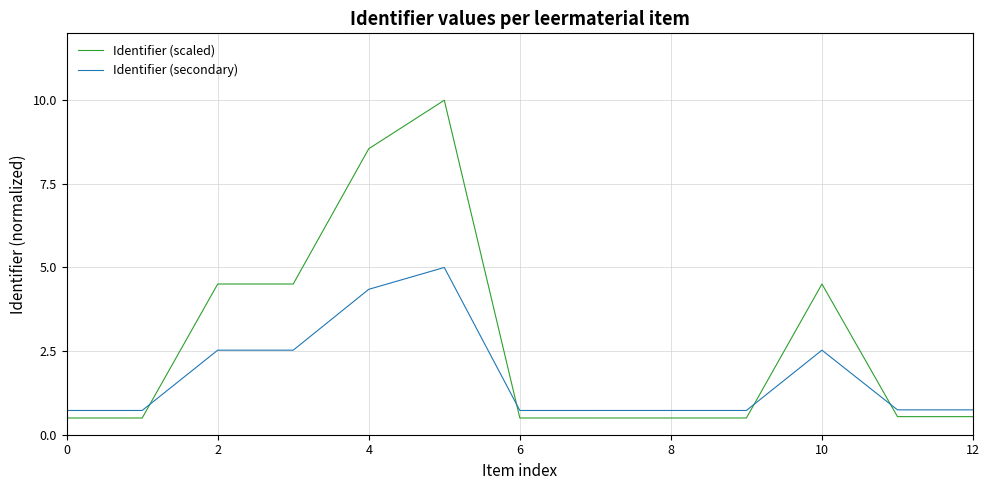

Does the chart display data point markers on the line(s)?

No